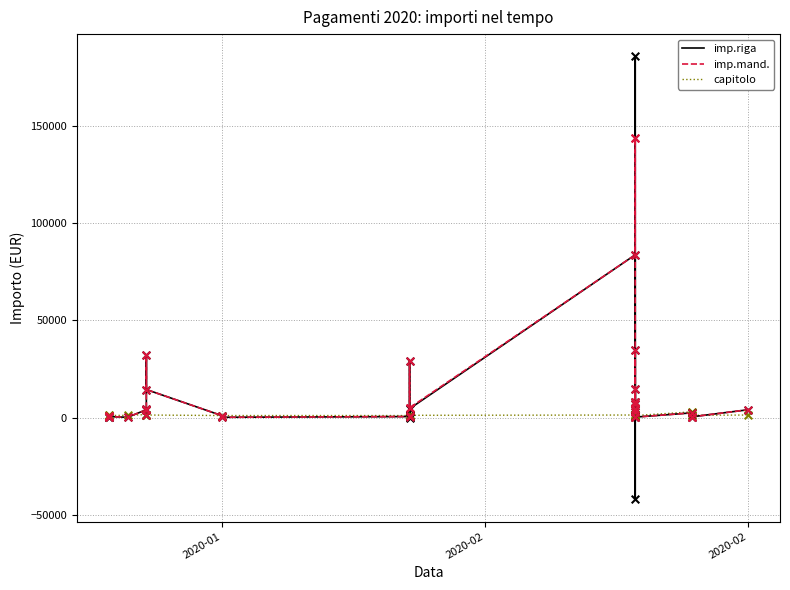

Which series reaches the maximum Y coordinate?

imp.riga